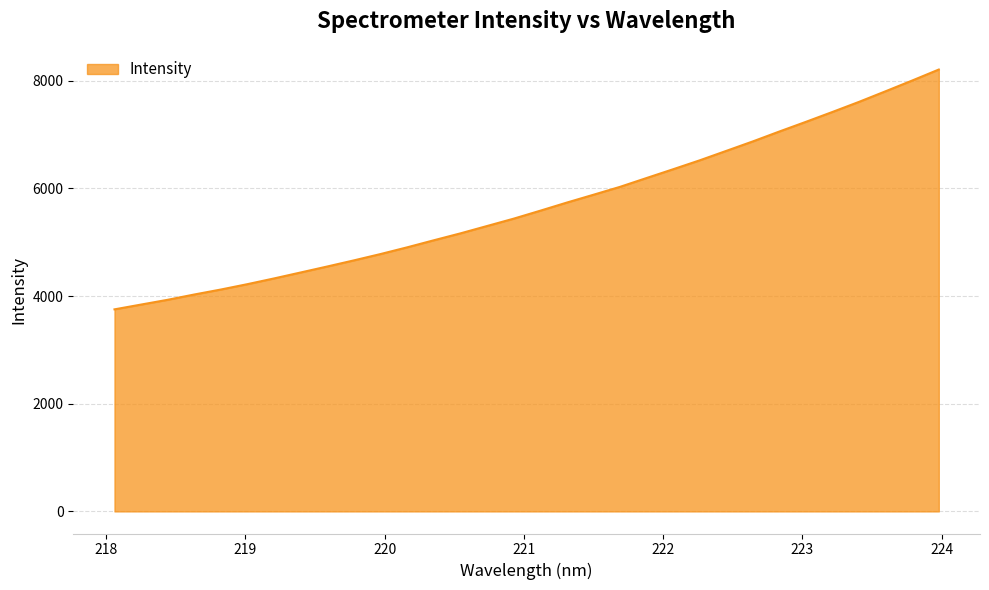

What is the smallest value displayed?

3752.9